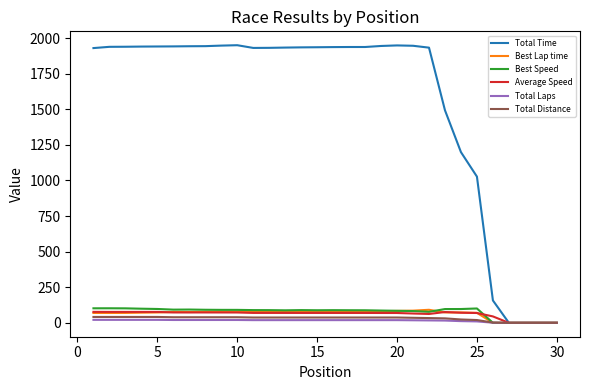

Which series has the largest range (max minus min)?

Total Time